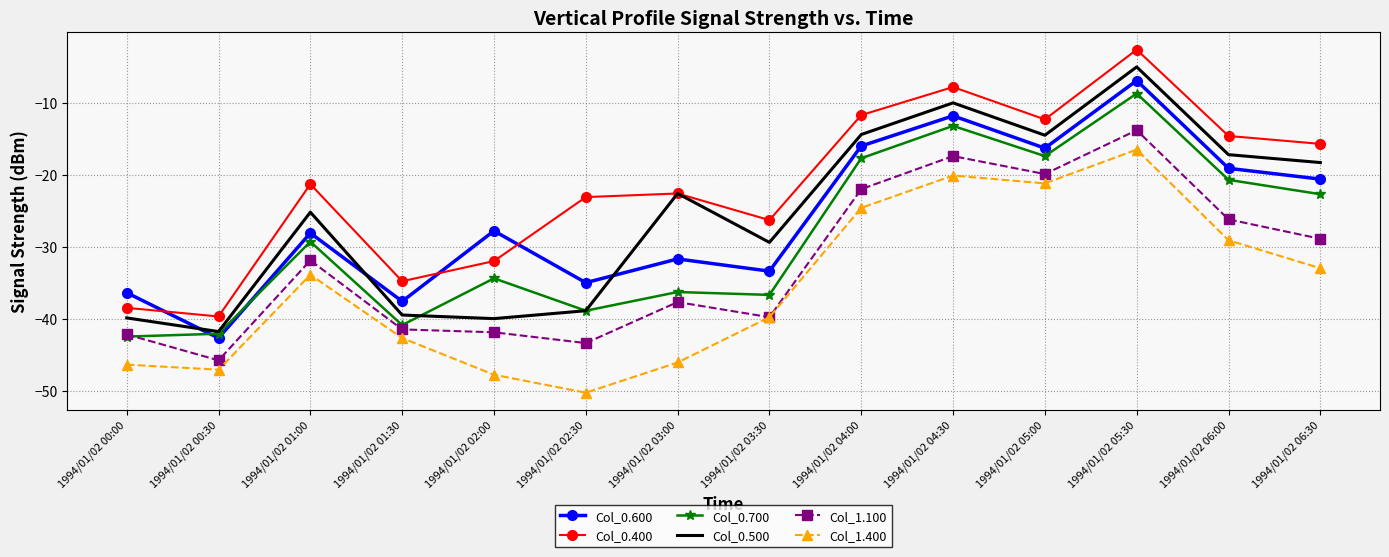

What is the lowest value of the Col_0.600 series?

-42.7